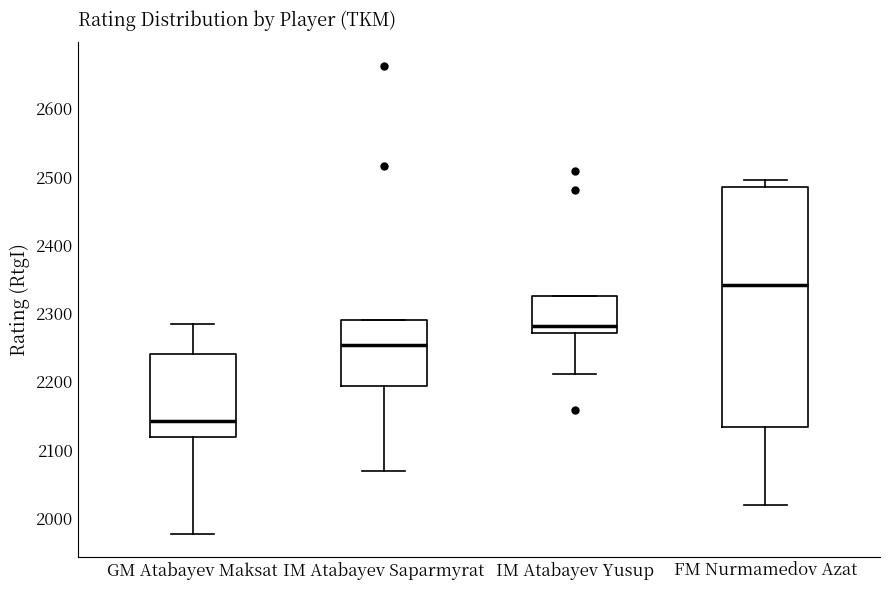

Which box has the highest median line?

FM Nurmamedov Azat